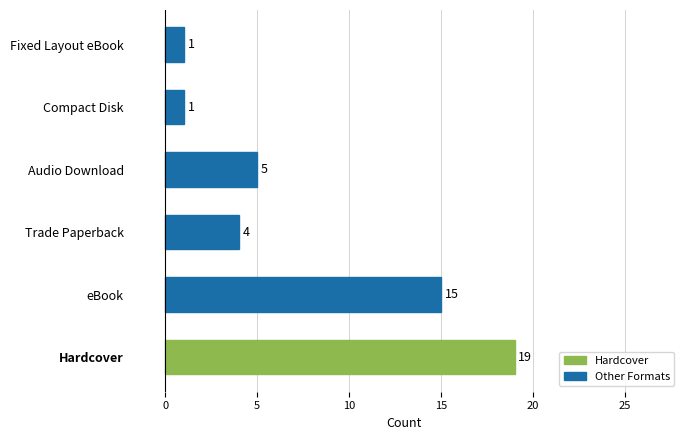

What is the difference between the values at Fixed Layout eBook and eBook?

14